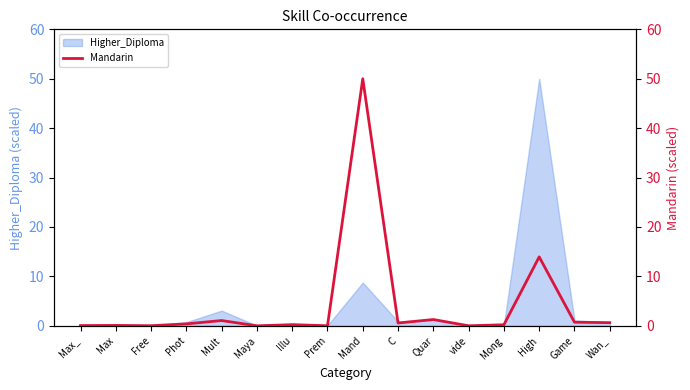

What is the label of the 10th point from the left?

C